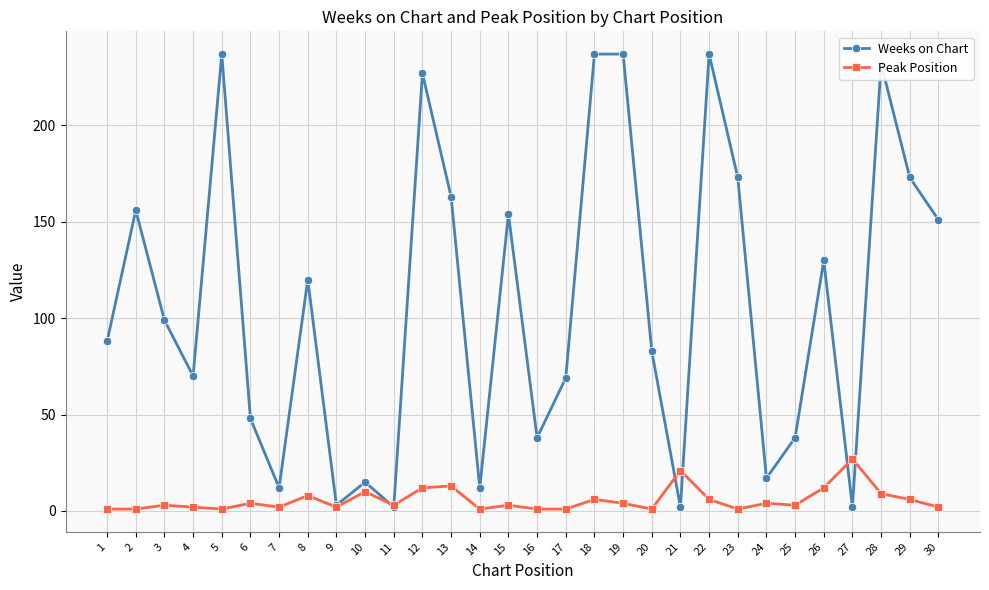

What is the highest value of the Weeks on Chart series?

237